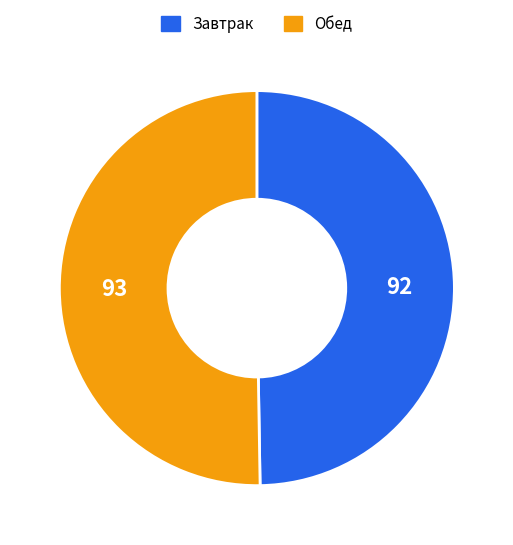

Is there a majority slice in this chart?

Yes